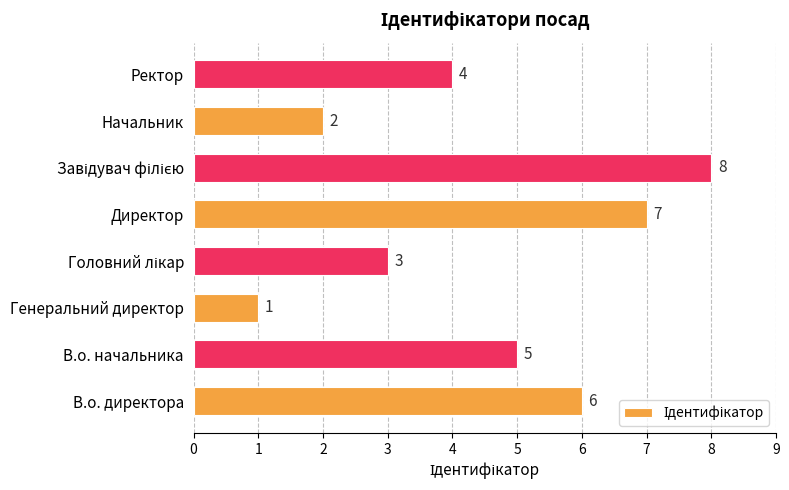

The chart shows a value of 1 at Ректор. True or false?

False